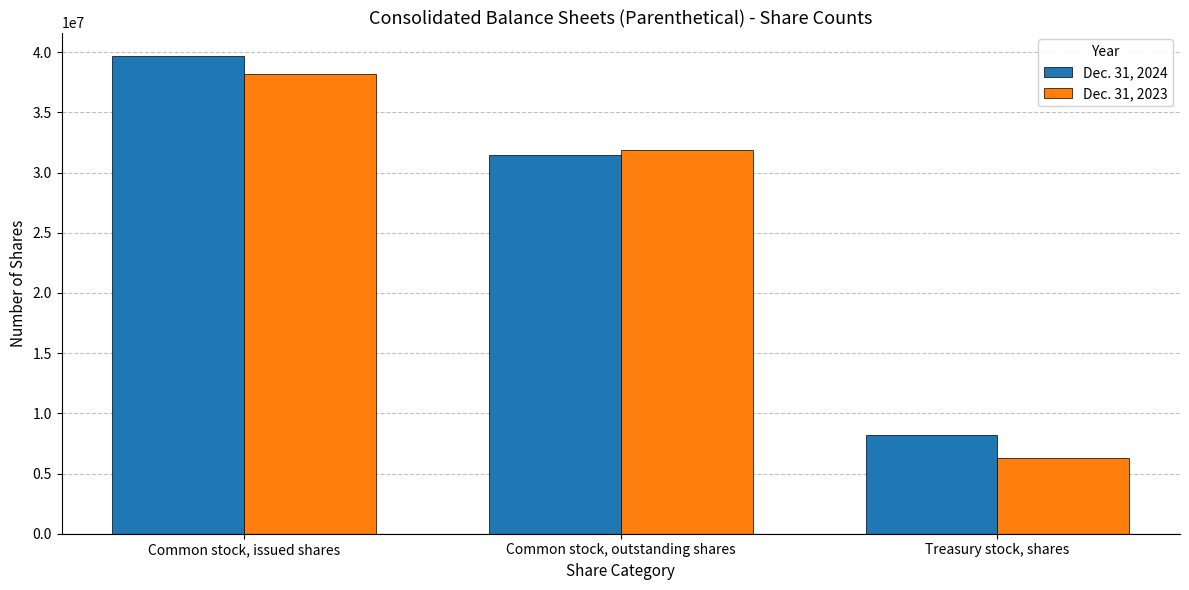

How many distinct data groups are displayed?

2